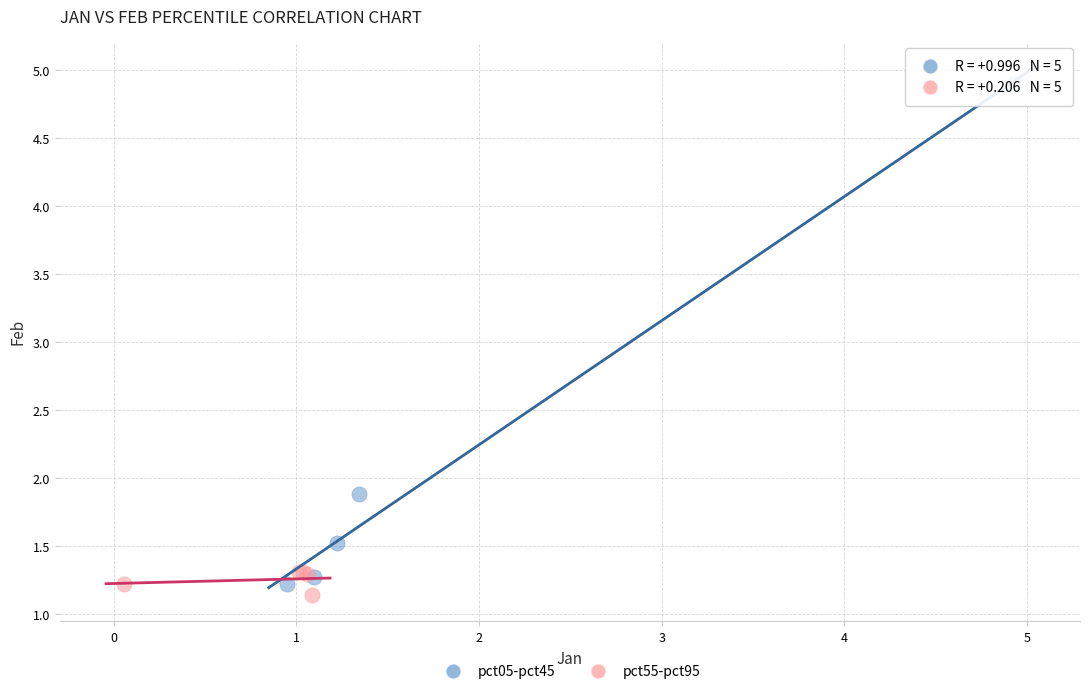

Which series contains the highest Y value?

pct05-pct45